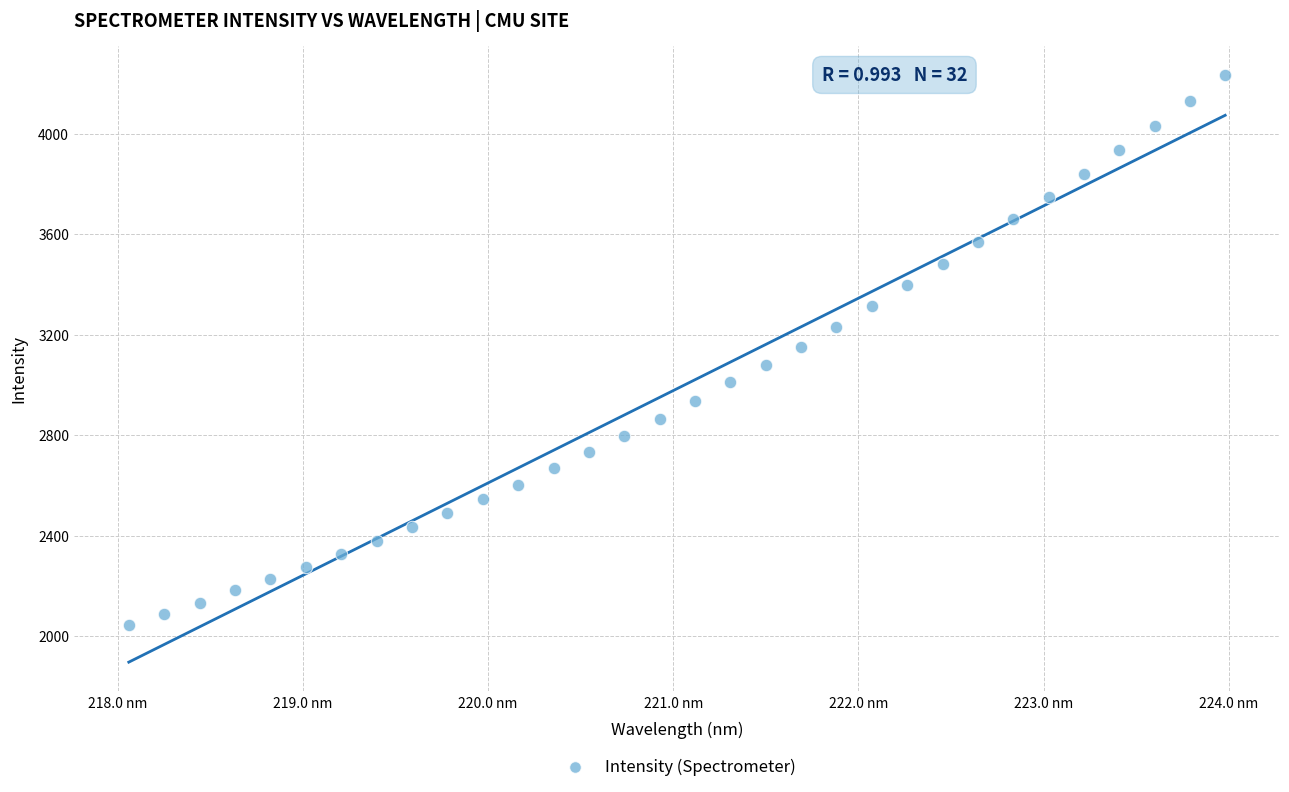

What is the range of X values (max minus min)?

5.9